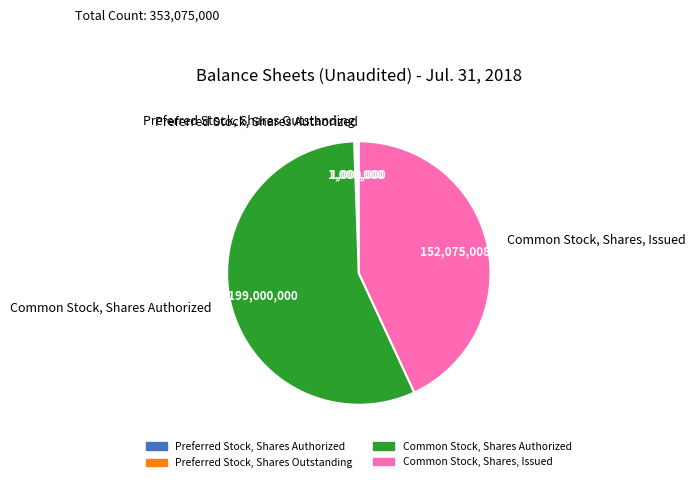

What is the ratio of the value at Common Stock, Shares, Issued to the value at Common Stock, Shares Authorized?

0.8